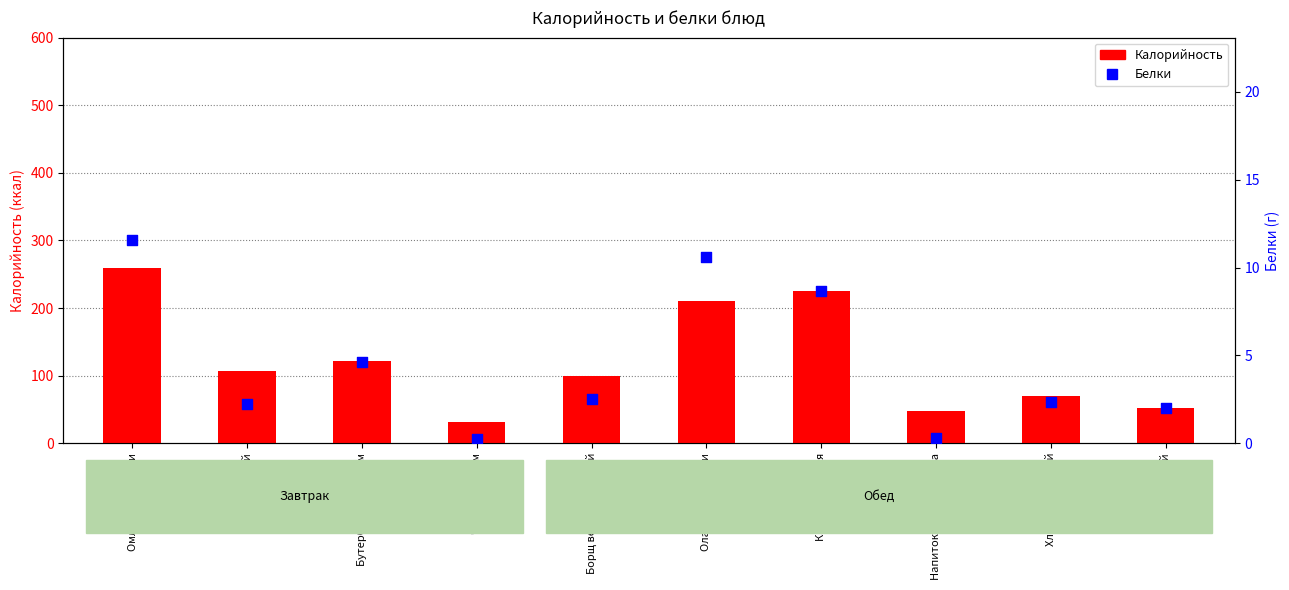

Which series contains the highest Y value?

Калорийность